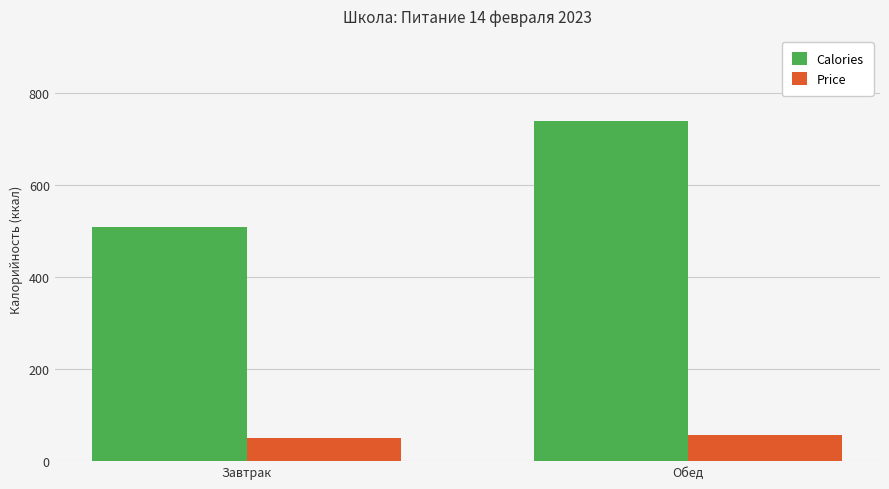

The value of Price at Обед is 86.8. True or false?

False